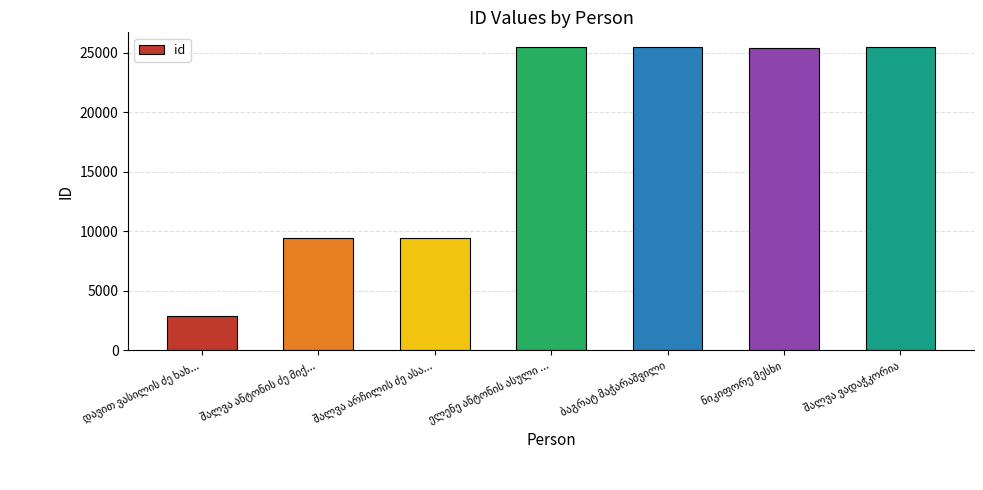

What is the value of the 2nd bar from the left?

9429